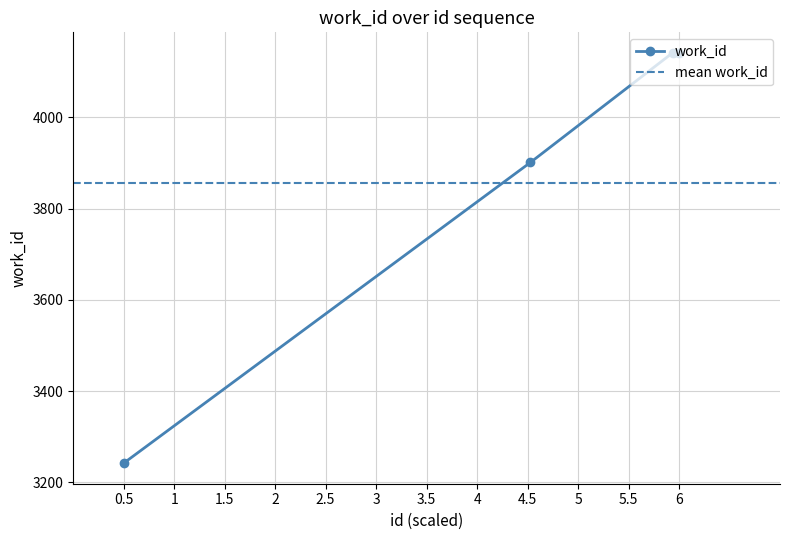

How many values in the work_id series are below 4141?

2